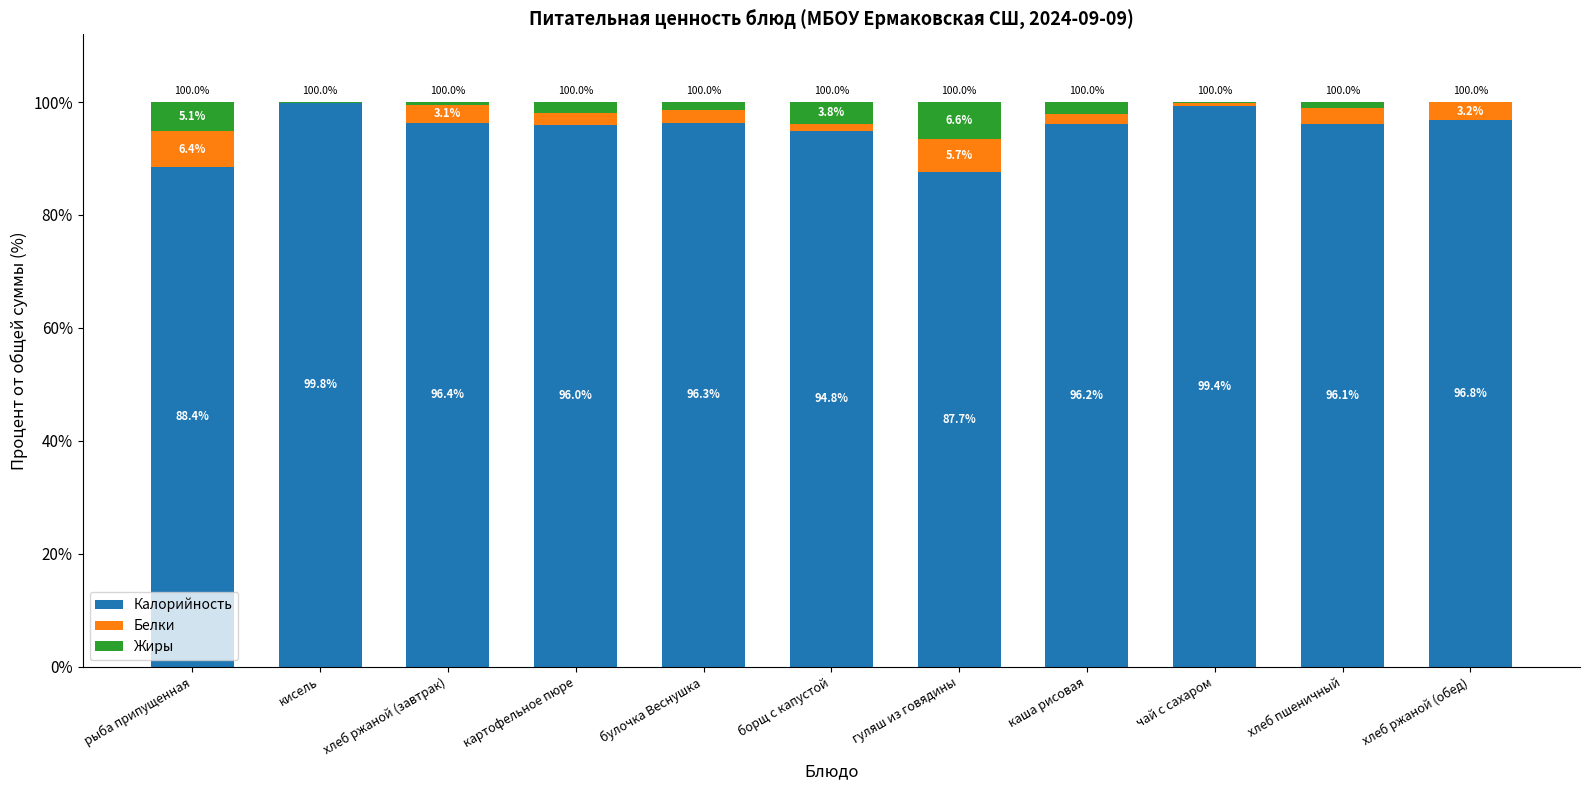

Count the number of categories in the chart.

11